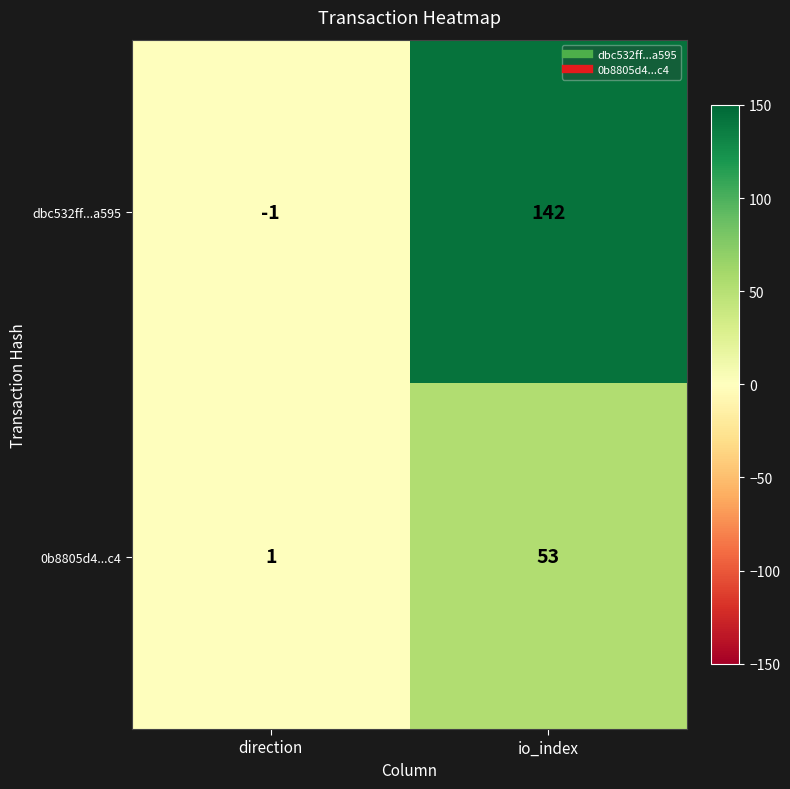

Where is 0b8805d4...c4 nearest to the value 27?

direction